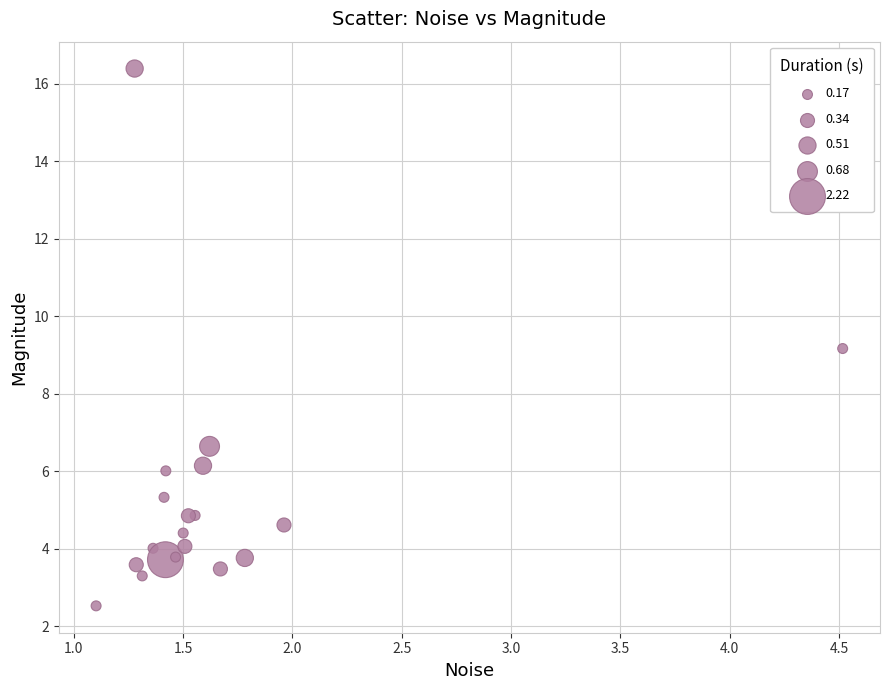

What Y value in the scatter plot is closest to 9?

9.2